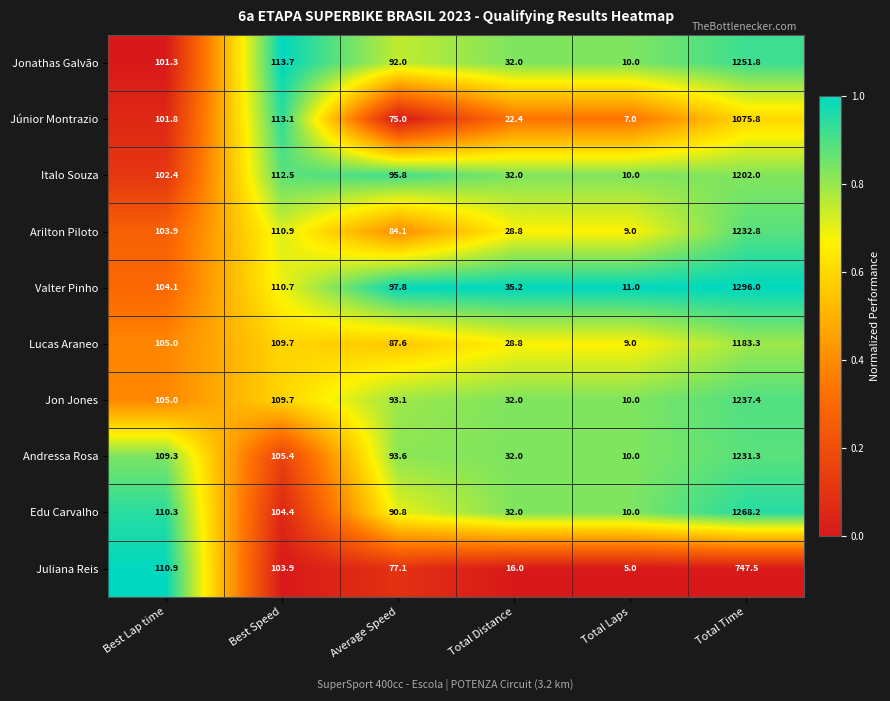

The value of Jonathas Galvão at Total Laps is 14.8. True or false?

False